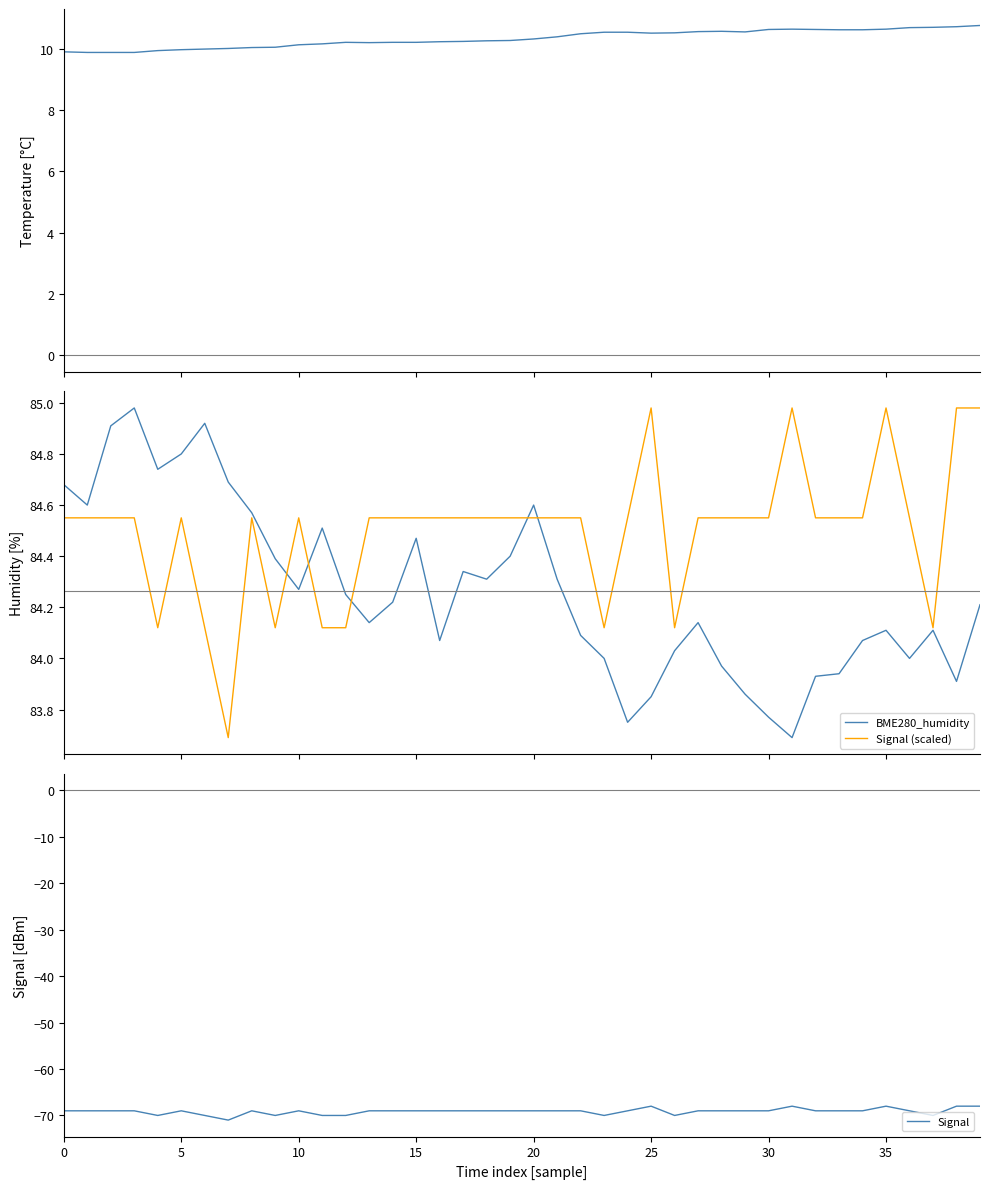

Reading right to left, what are all the values shown in this chart?

BME280_temperature: 10.8	10.7	10.7	10.7	10.6	10.6	10.6	10.6	10.6	10.6	10.6	10.6	10.6	10.5	10.5	10.5	10.5	10.5	10.4	10.3	10.3	10.3	10.2	10.2	10.2	10.2	10.2	10.2	10.2	10.1	10.1	10.0	10.0	10.0	10.0	9.9	9.9	9.9	9.9	9.9
BME280_humidity: 84.2	83.9	84.1	84.0	84.1	84.1	83.9	83.9	83.7	83.8	83.9	84.0	84.1	84.0	83.8	83.8	84.0	84.1	84.3	84.6	84.4	84.3	84.3	84.1	84.5	84.2	84.1	84.2	84.5	84.3	84.4	84.6	84.7	84.9	84.8	84.7	85.0	84.9	84.6	84.7
Signal (scaled): 85.0	85.0	84.1	84.5	85.0	84.5	84.5	84.5	85.0	84.5	84.5	84.5	84.5	84.1	85.0	84.5	84.1	84.5	84.5	84.5	84.5	84.5	84.5	84.5	84.5	84.5	84.5	84.1	84.1	84.5	84.1	84.5	83.7	84.1	84.5	84.1	84.5	84.5	84.5	84.5
Signal: -68.0	-68.0	-70.0	-69.0	-68.0	-69.0	-69.0	-69.0	-68.0	-69.0	-69.0	-69.0	-69.0	-70.0	-68.0	-69.0	-70.0	-69.0	-69.0	-69.0	-69.0	-69.0	-69.0	-69.0	-69.0	-69.0	-69.0	-70.0	-70.0	-69.0	-70.0	-69.0	-71.0	-70.0	-69.0	-70.0	-69.0	-69.0	-69.0	-69.0